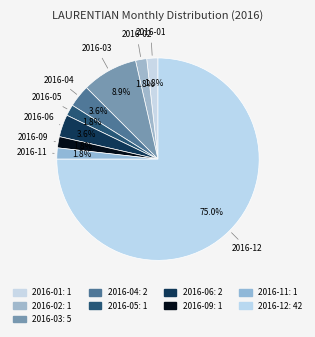

How many slices are in this pie chart?

9